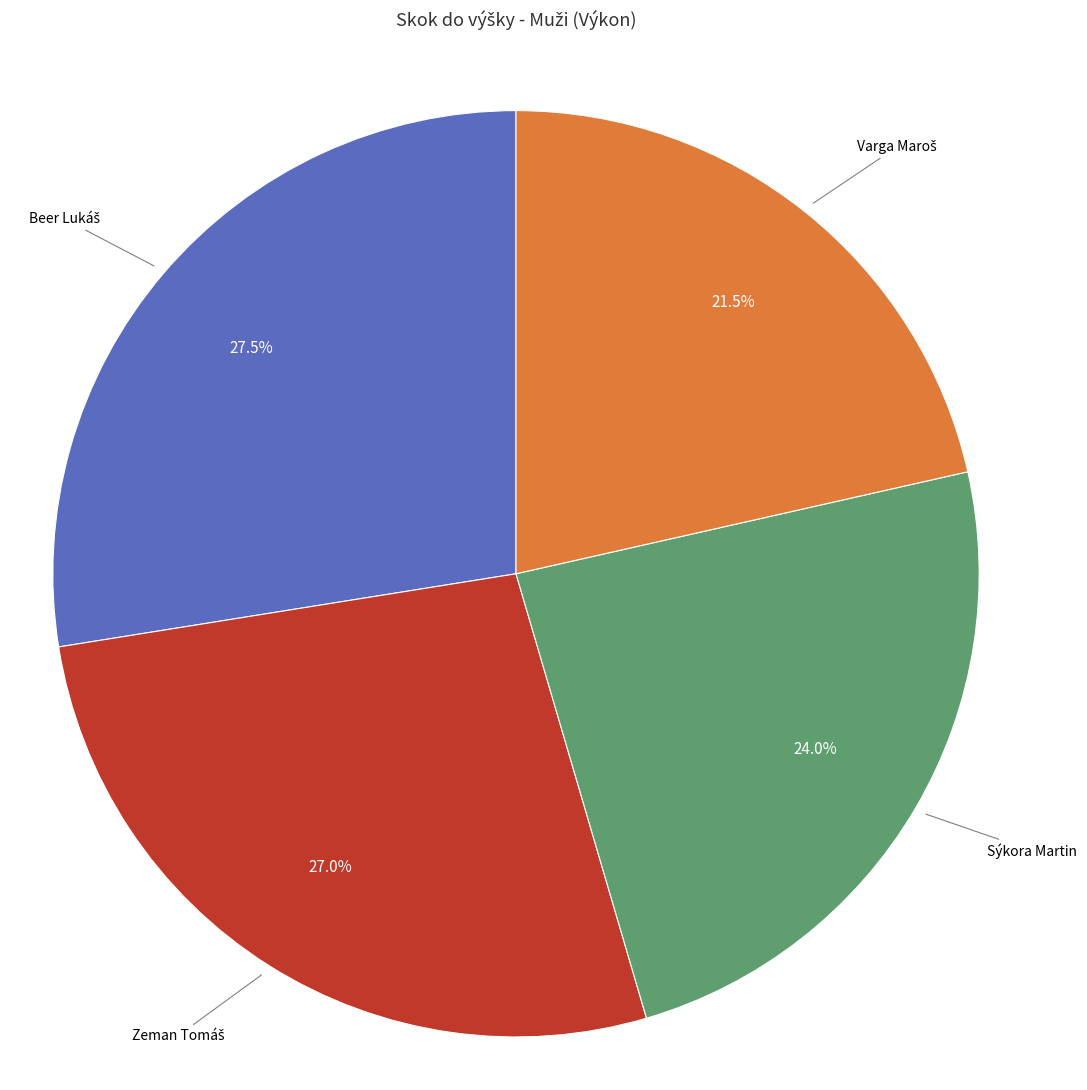

Is there any slice that represents more than half of the pie?

No